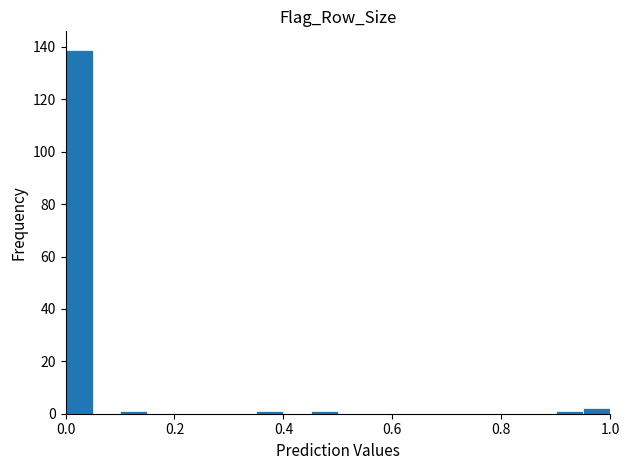

Read against the x-axis, roughly where is the centre of the tallest bar?

0.02